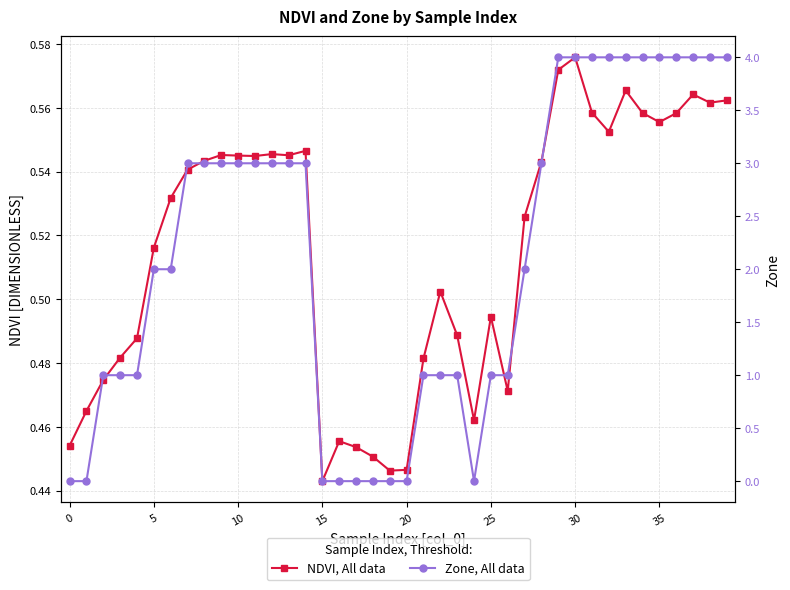

Is it true that Zone, All data equals 4.0 at 32?

True